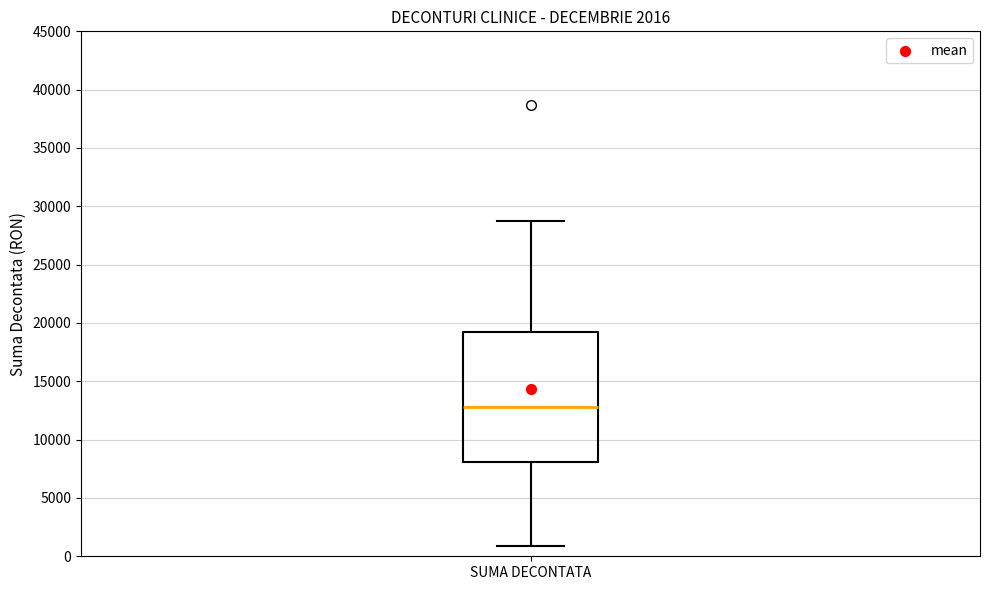

Transcribe this box plot: give where the median line is, the range the box spans, and where the two whiskers end, as read against the y-axis. The values are not printed on the chart, so give them approximately, as read against the axis.

median 13000, box 8000 to 19000, whiskers 1000 to 28500